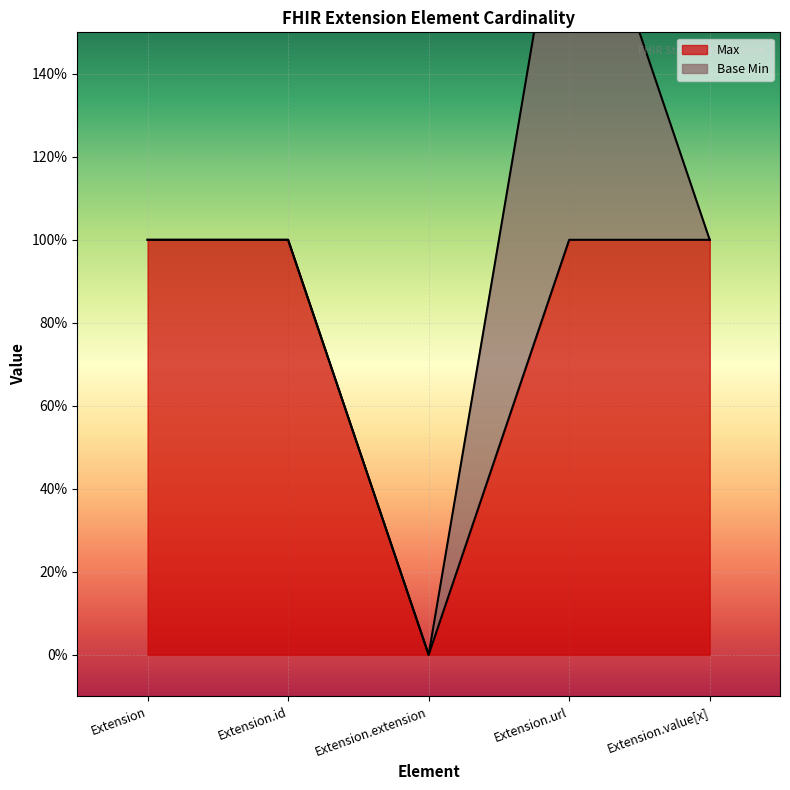

Which category has the lowest value across all series?

Extension.extension